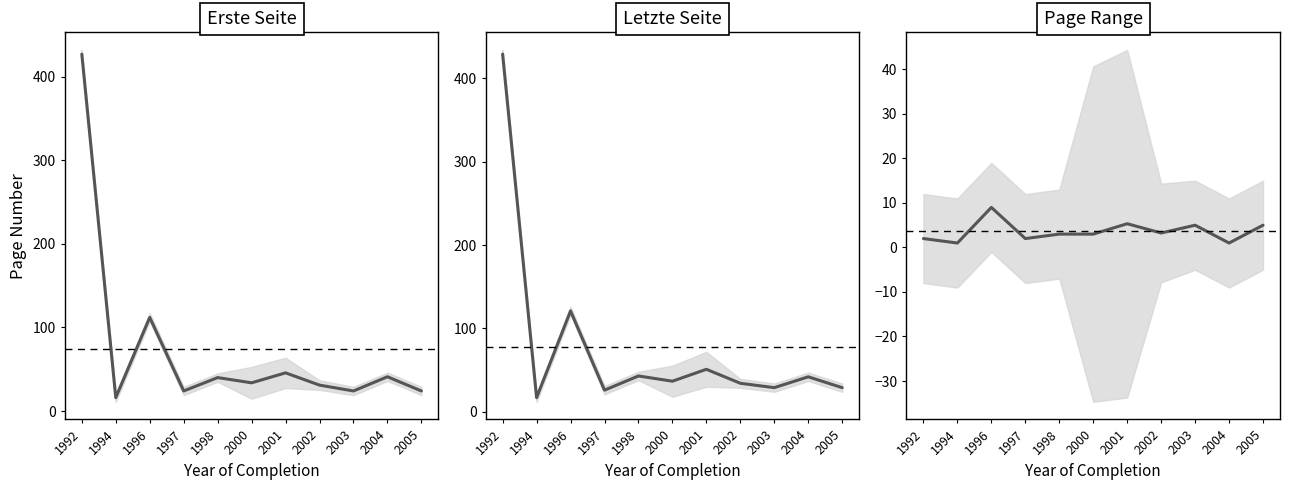

In Erste Seite, how many points are higher than both neighbors (excluding endpoints)?

4